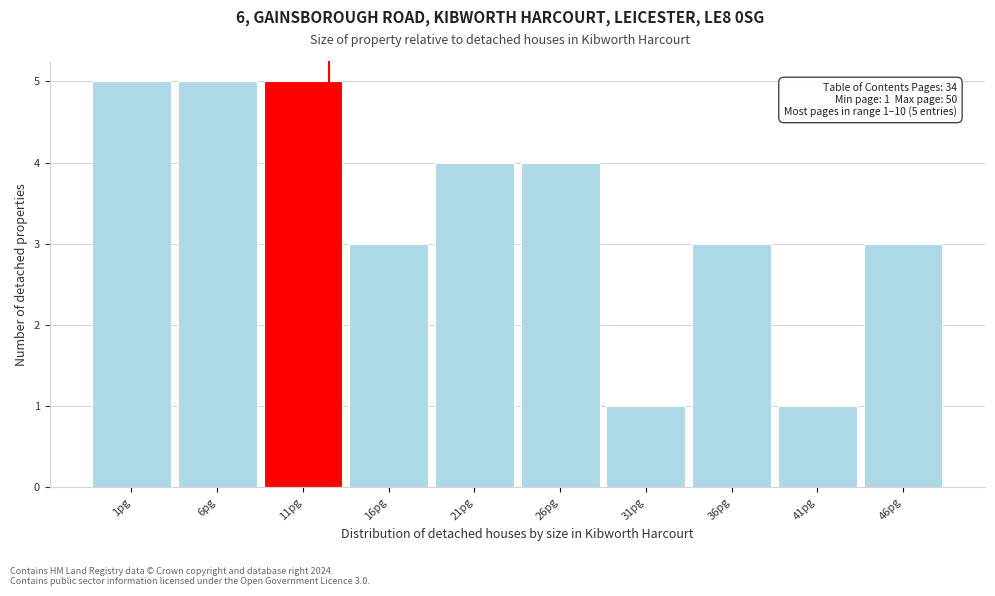

Reading right to left, what are all the values shown in this chart?

46pg=3	41pg=1	36pg=3	31pg=1	26pg=4	21pg=4	16pg=3	11pg=5	6pg=5	1pg=5